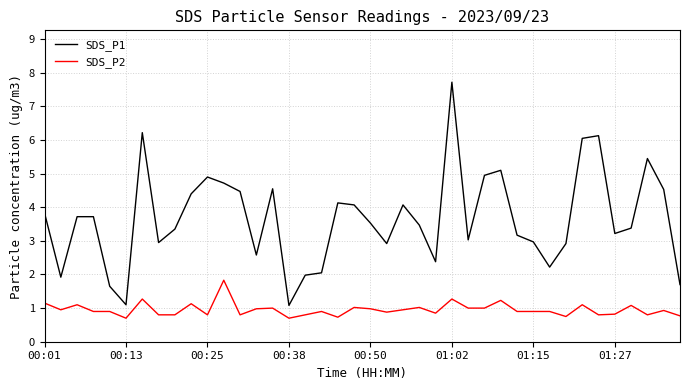

What is the highest value of the SDS_P1 series?

7.7